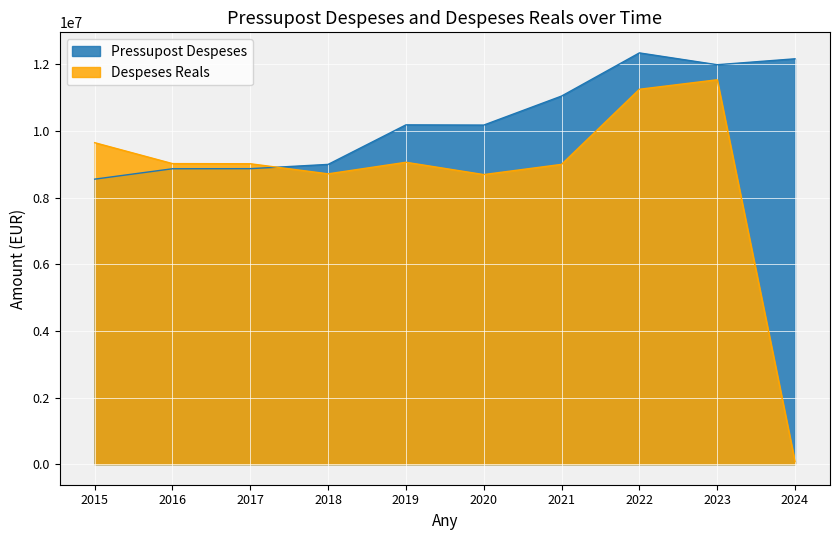

Reading left to right, what are all the values shown in this chart?

Pressupost Despeses: 2015=8552196.1	2016=8864241.8	2017=8866716.0	2018=8994794.6	2019=10181217.5	2020=10174384.2	2021=11045298.9	2022=12340420.4	2023=11985889.2	2024=12163370.8
Despeses Reals: 2015=9646360.8	2016=9018548.6	2017=9014198.2	2018=8711606.6	2019=9058411.8	2020=8689443.7	2021=8995940.7	2022=11249295.7	2023=11534575.8	2024=77034.9